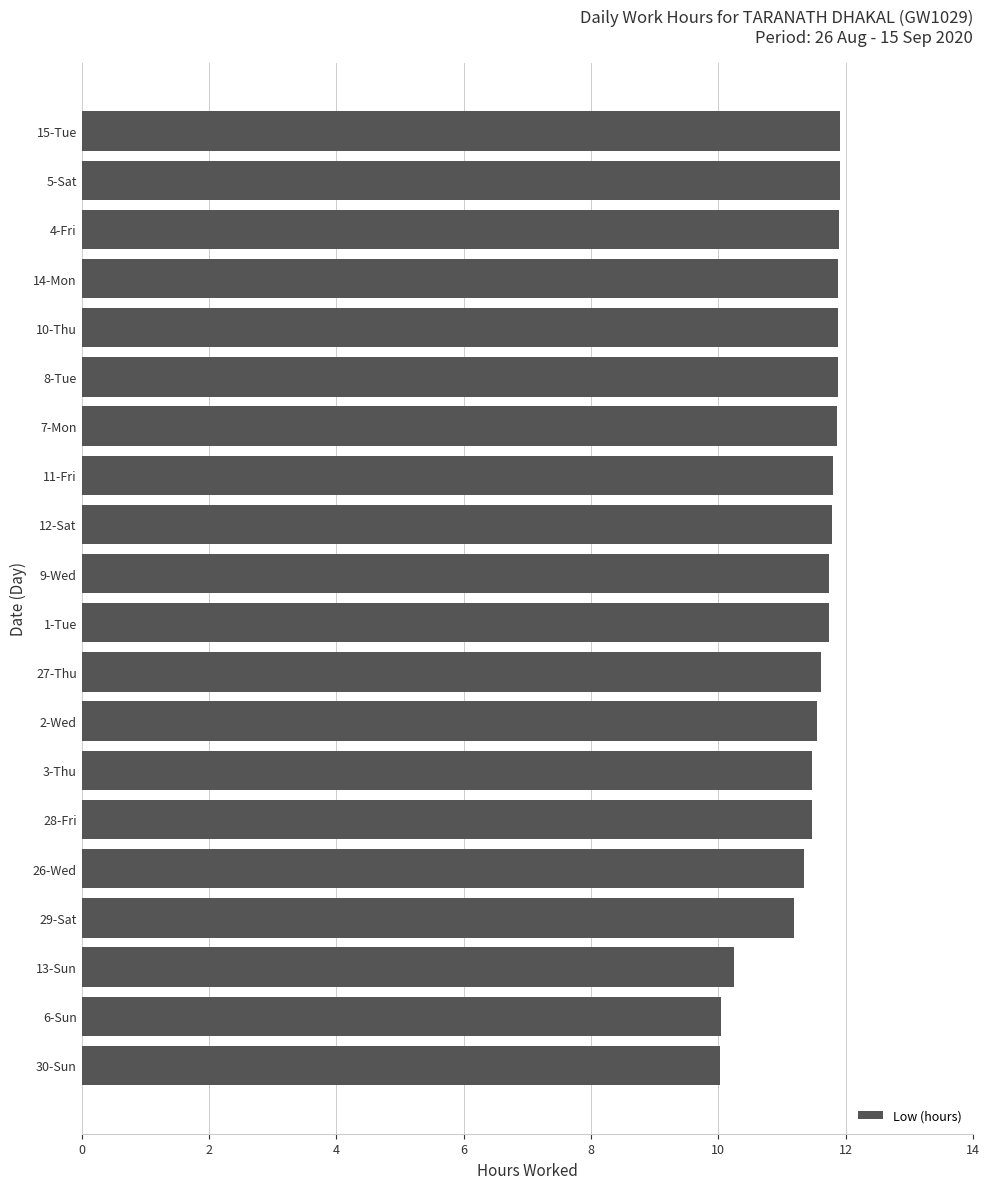

Approximately how many times larger is the value at 27-Thu compared to 14-Mon?

1.0